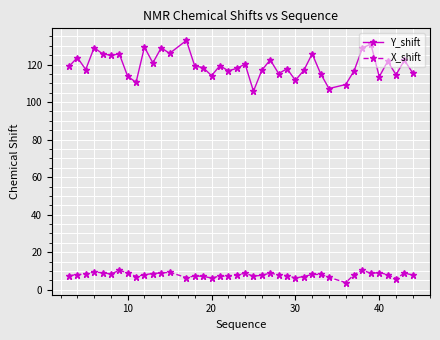

True or false: Y_shift and X_shift intersect in this chart.

False